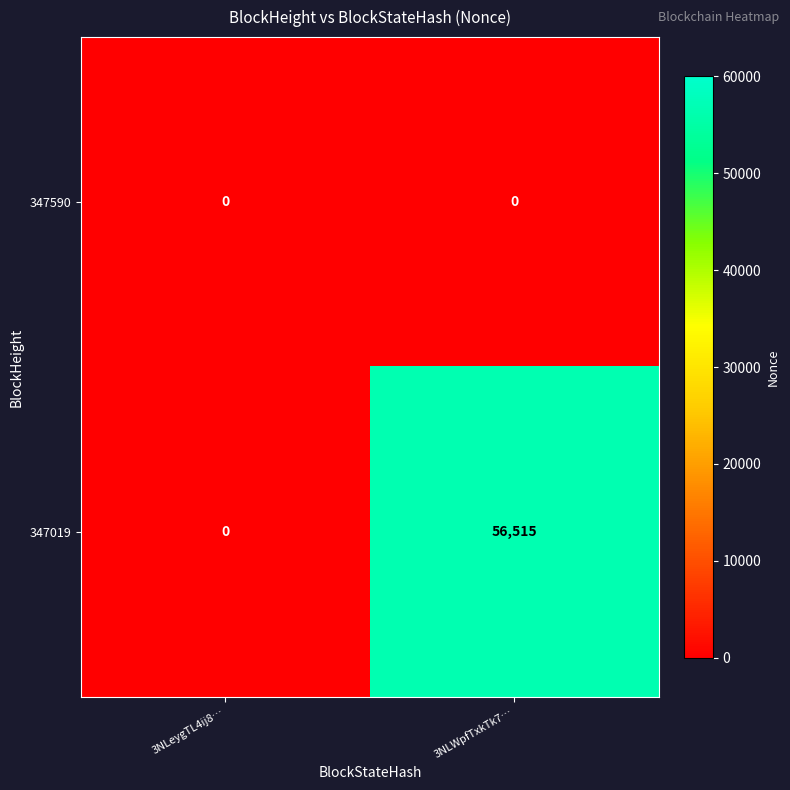

What is the difference between the 347019 values at 3NLeygTL4ij8… and 3NLWpfTxkTk7…?

56515